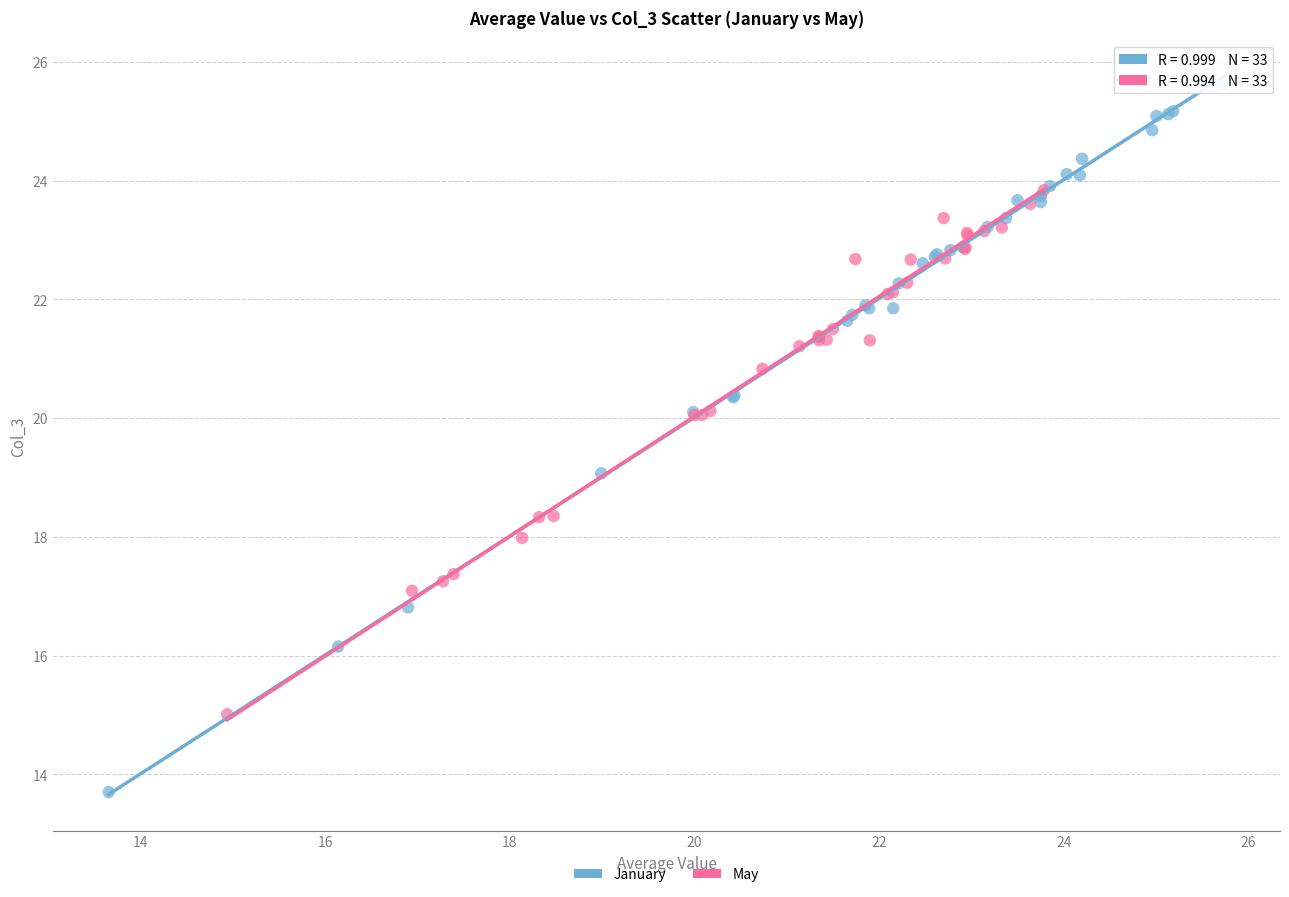

Which series reaches the minimum Y coordinate?

January